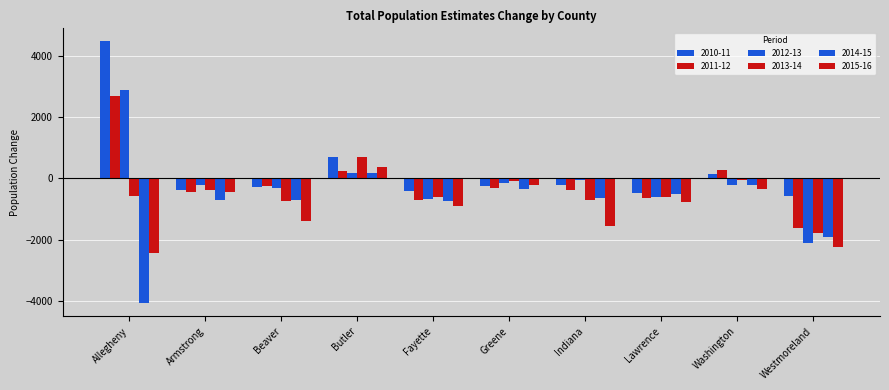

Where does the 2010-11 series first go above -239?

Allegheny